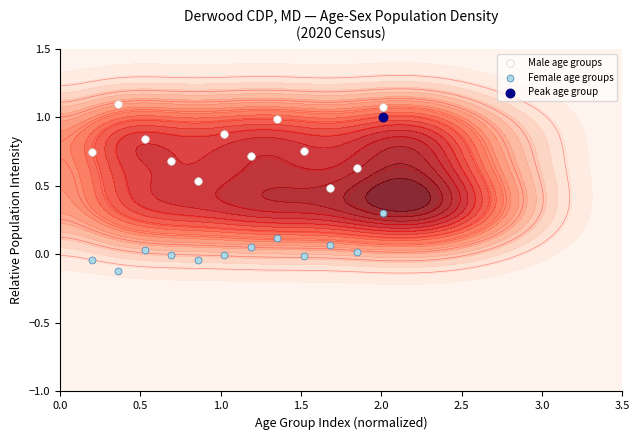

What is the difference between the second highest and minimum values in the Female age groups series?

0.2